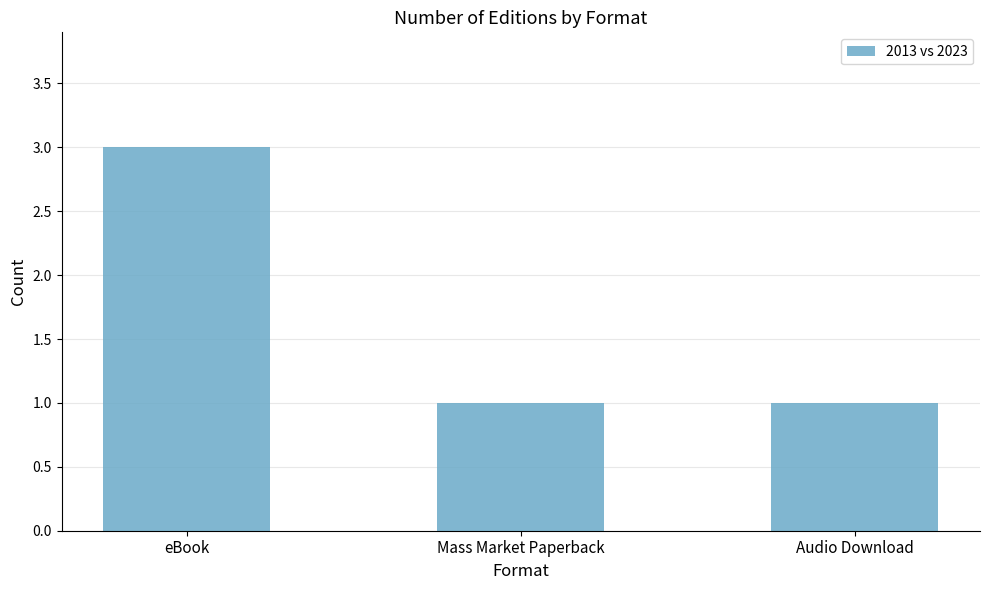

What is the label of the 1st bar from the right?

Audio Download